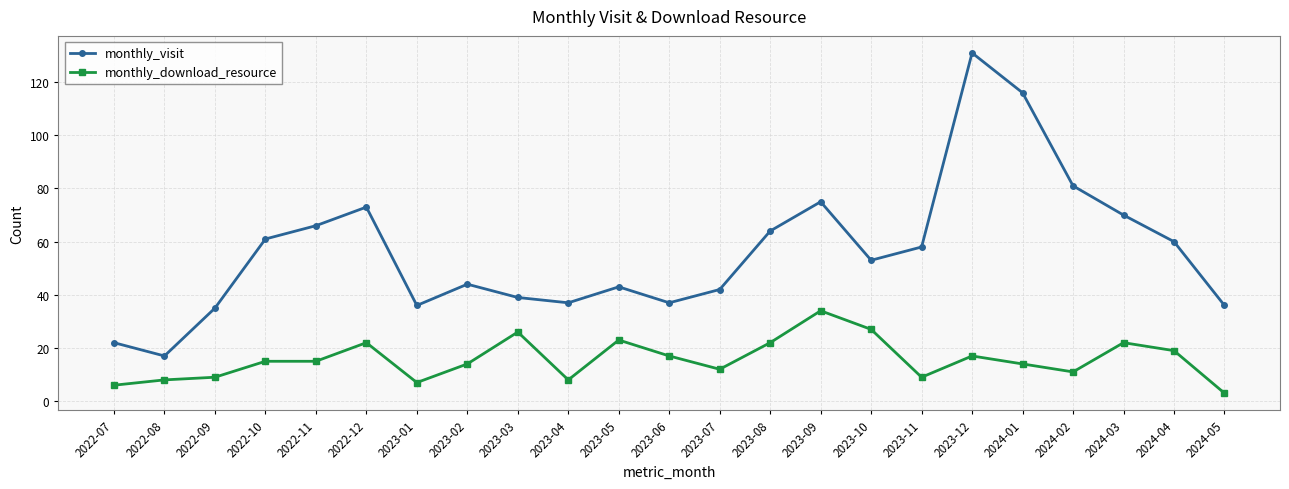

What is the difference between the highest and lowest values at 2024-04?

41